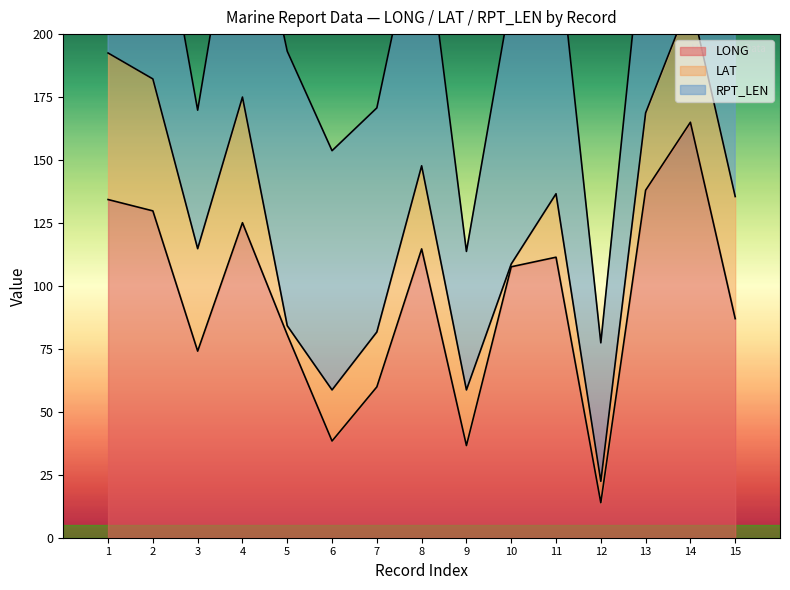

What is the difference between the maximum and minimum values in the LAT series?

57.1